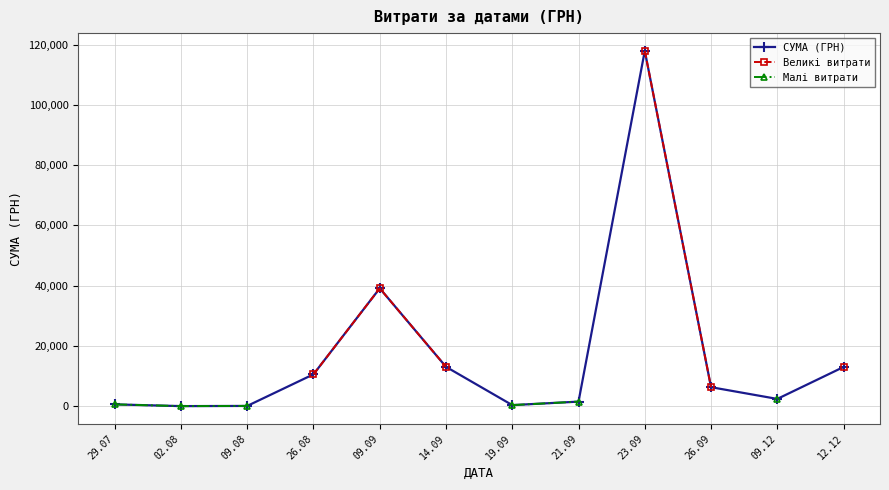

Which series has the largest range (max minus min)?

СУМА (ГРН)